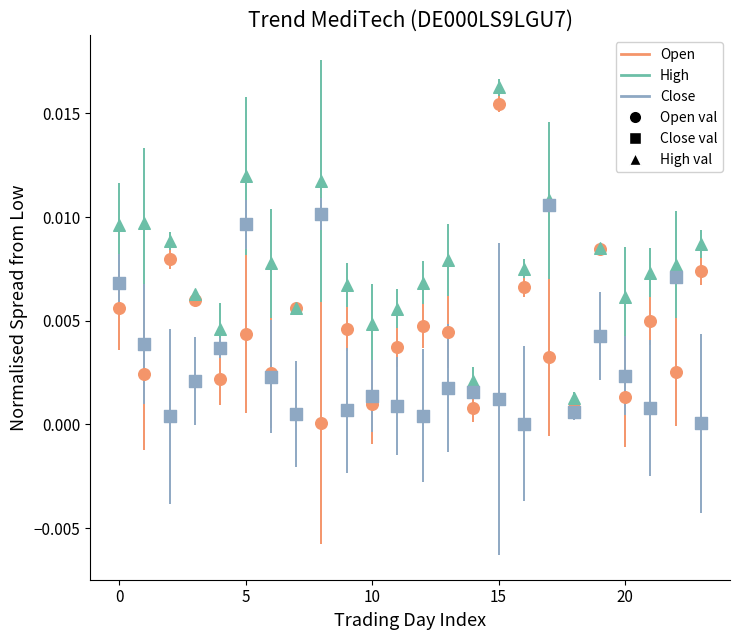

Which series reaches the maximum Y coordinate?

High